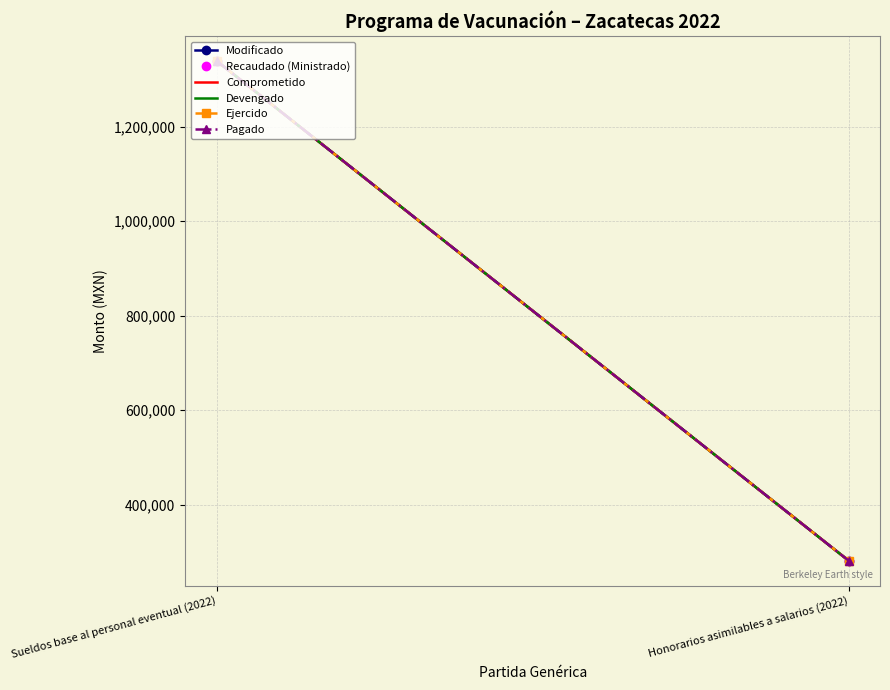

At which label is Pagado closest to 810476?

Sueldos base al personal eventual (2022)